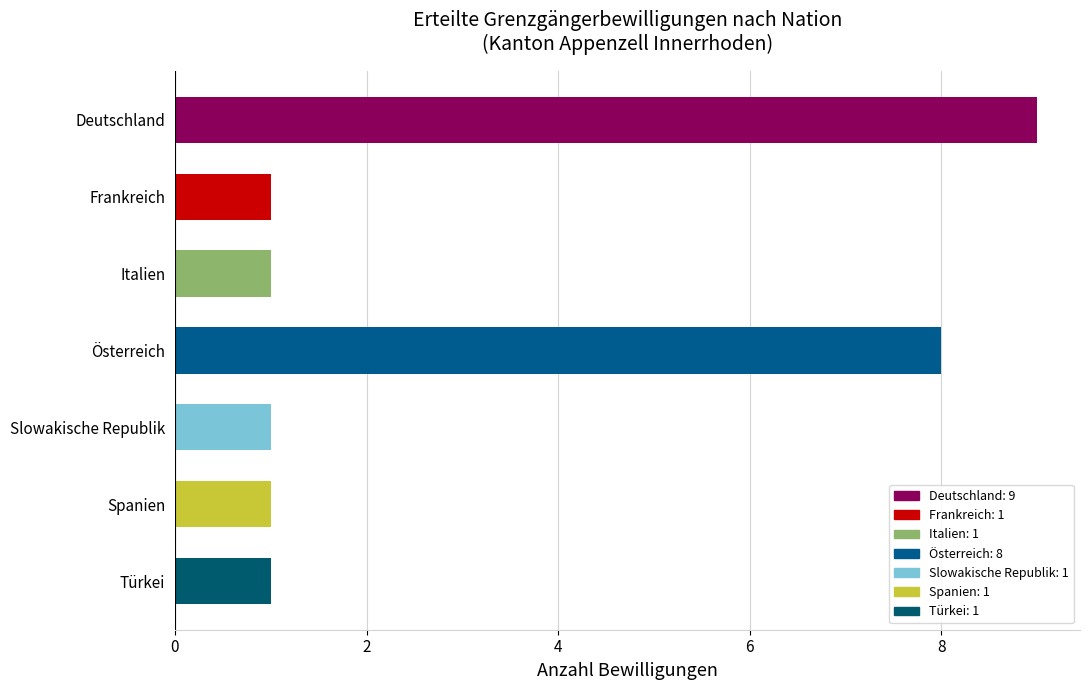

Which category has the highest value across all series?

Deutschland